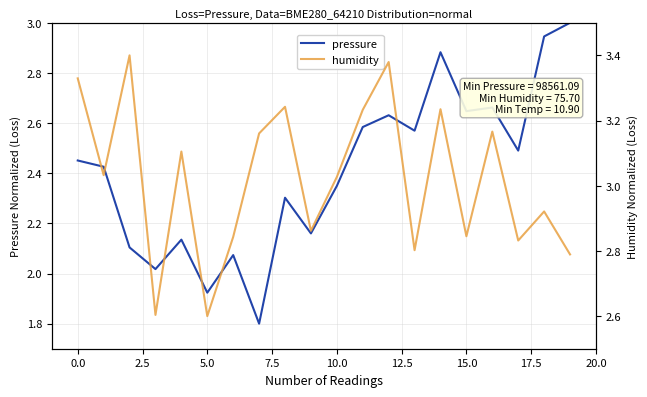

How many values in the pressure series exceed 2?

18